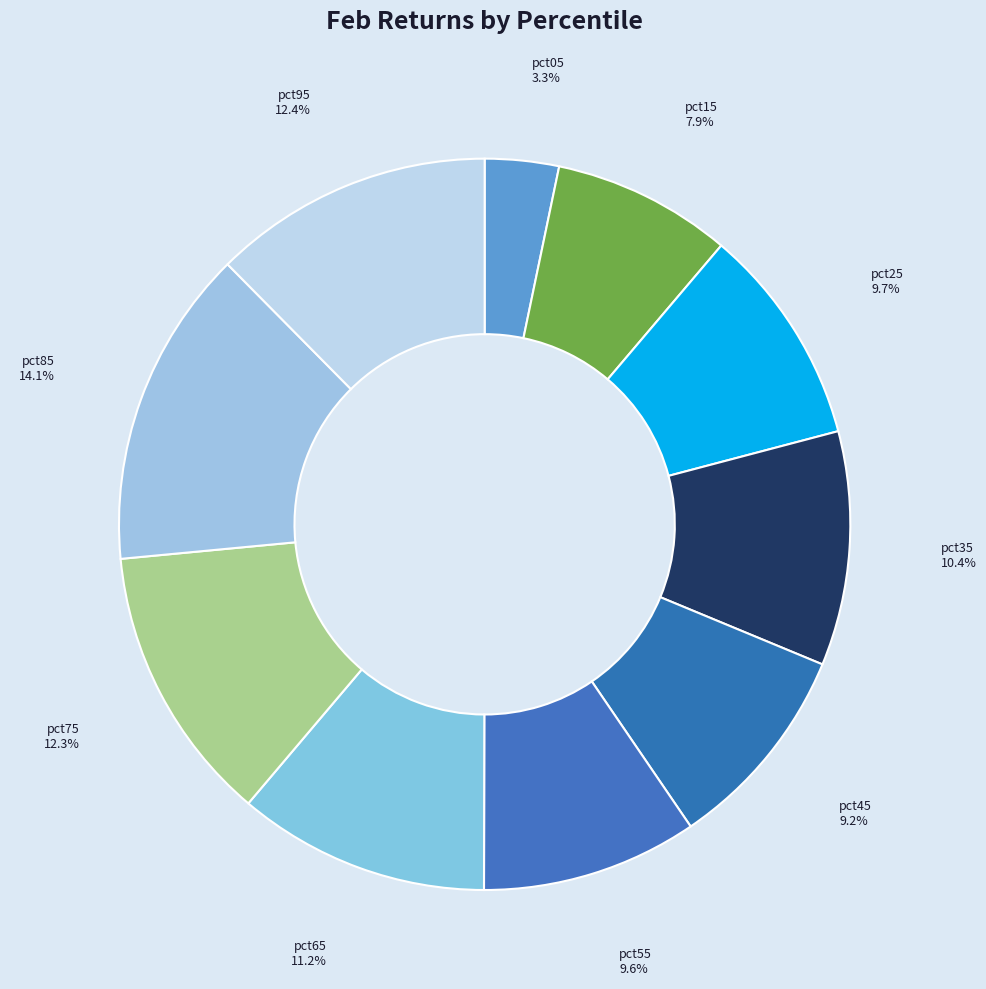

Count the number of slices in the pie.

10